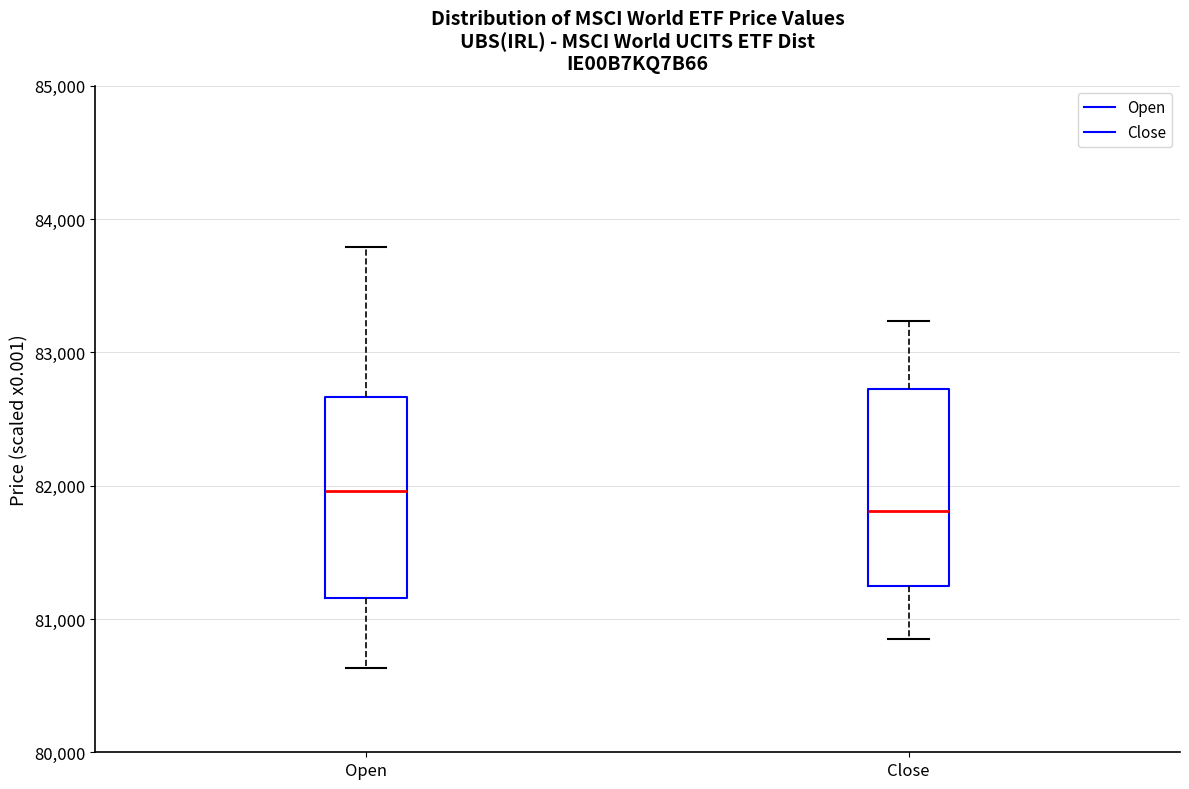

Reading left to right, read every box against the y-axis: the position of its median line, the range the box covers, and the ends of its whiskers. The values are not printed on the chart, so give them approximately, as read against the axis.

Open: median 82000, box 81200 to 82700, whiskers 80600 to 83800
Close: median 81800, box 81200 to 82700, whiskers 80900 to 83200